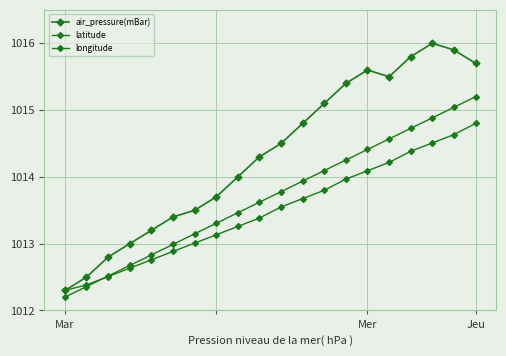

How many data points does each series have?

20